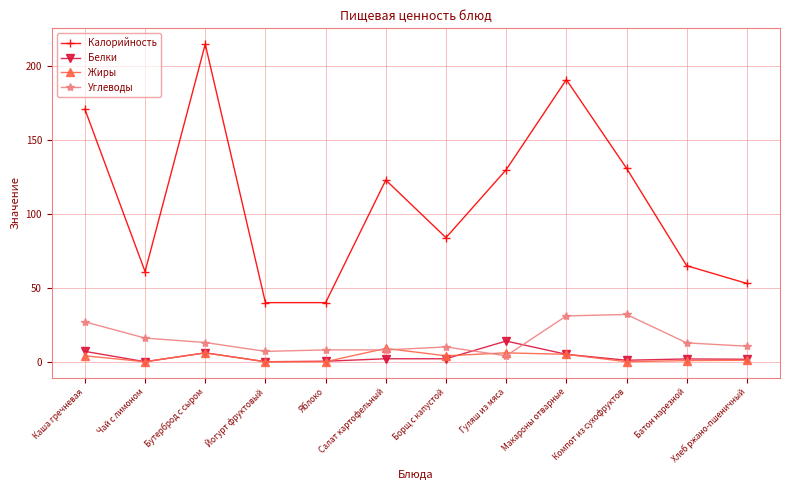

Which series has the largest range (max minus min)?

Калорийность